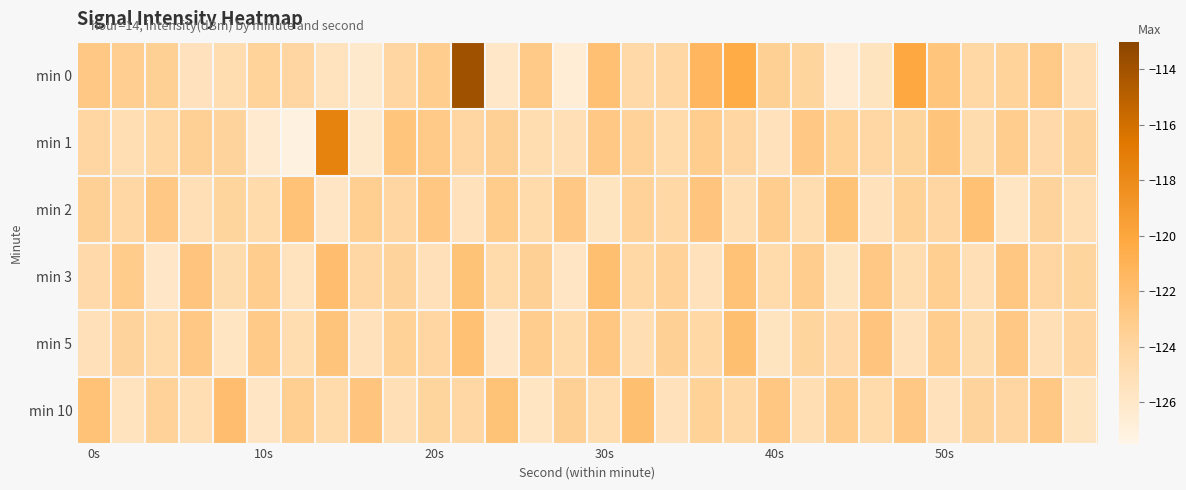

What is the smallest value displayed?

-127.1